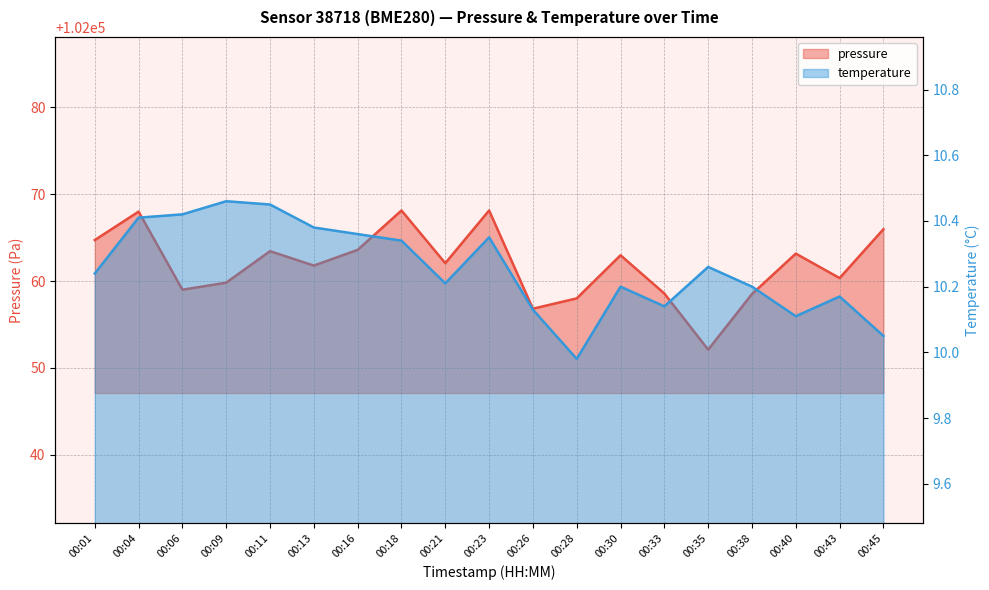

Reading left to right, extract all data points from this chart.

pressure: 102064.7	102068.0	102059.0	102059.8	102063.4	102061.8	102063.6	102068.1	102062.1	102068.1	102056.8	102058.0	102063.0	102058.6	102052.1	102058.5	102063.2	102060.3	102066.0
temperature: 10.2	10.4	10.4	10.5	10.4	10.4	10.4	10.3	10.2	10.3	10.1	10.0	10.2	10.1	10.3	10.2	10.1	10.2	10.1